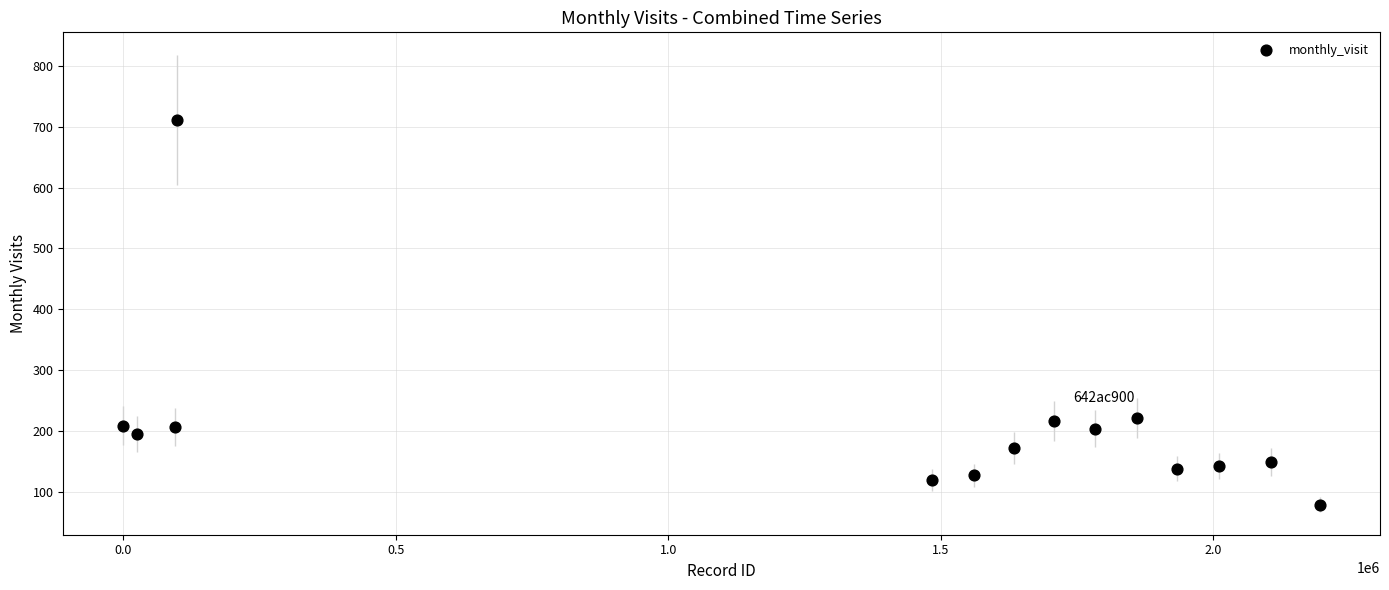

What is the range of Y values (max minus min)?

632